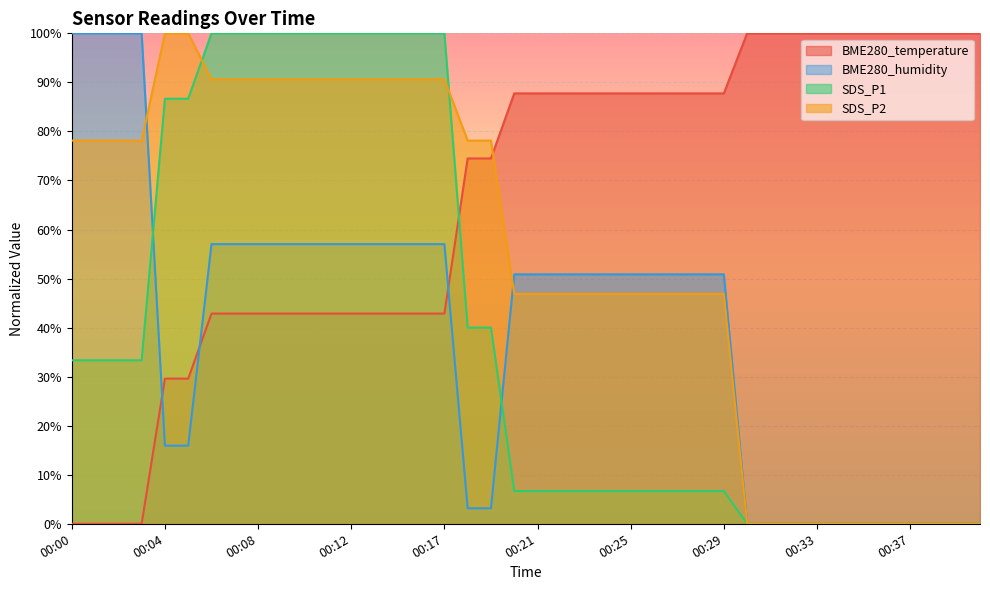

The value of SDS_P1 at 00:13 is 37.7. True or false?

False